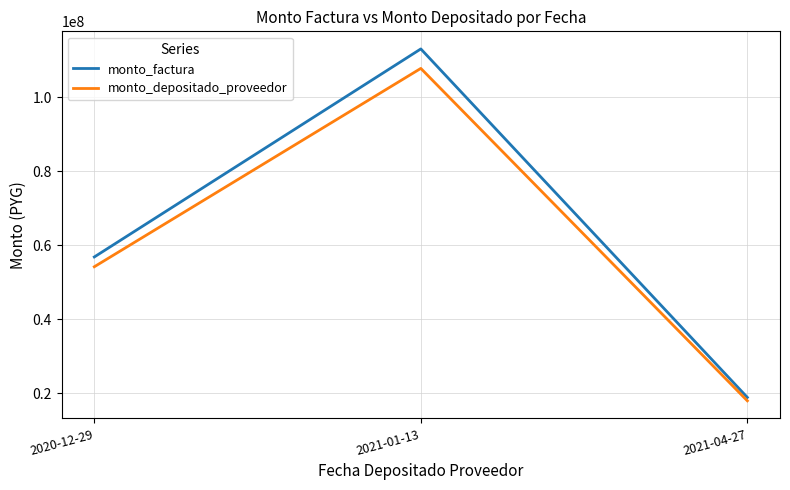

Is it true that monto_factura equals 18883900 at 2021-04-27?

True